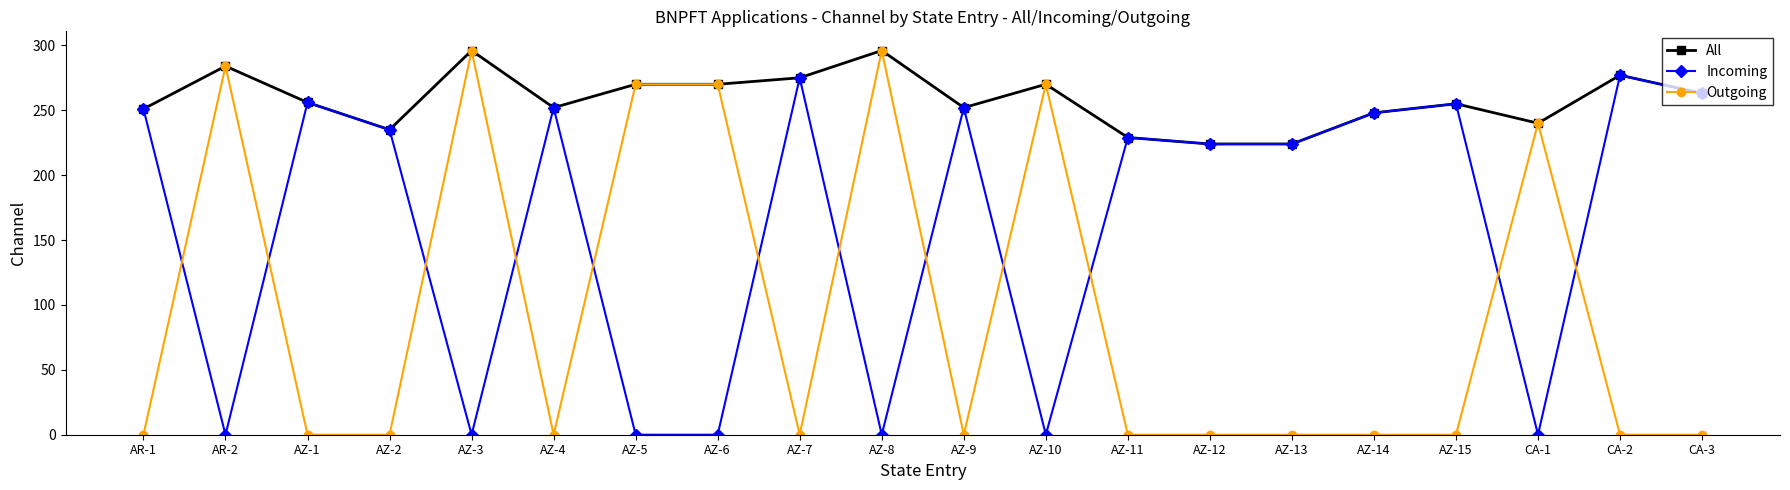

What is the maximum value shown in the chart?

296